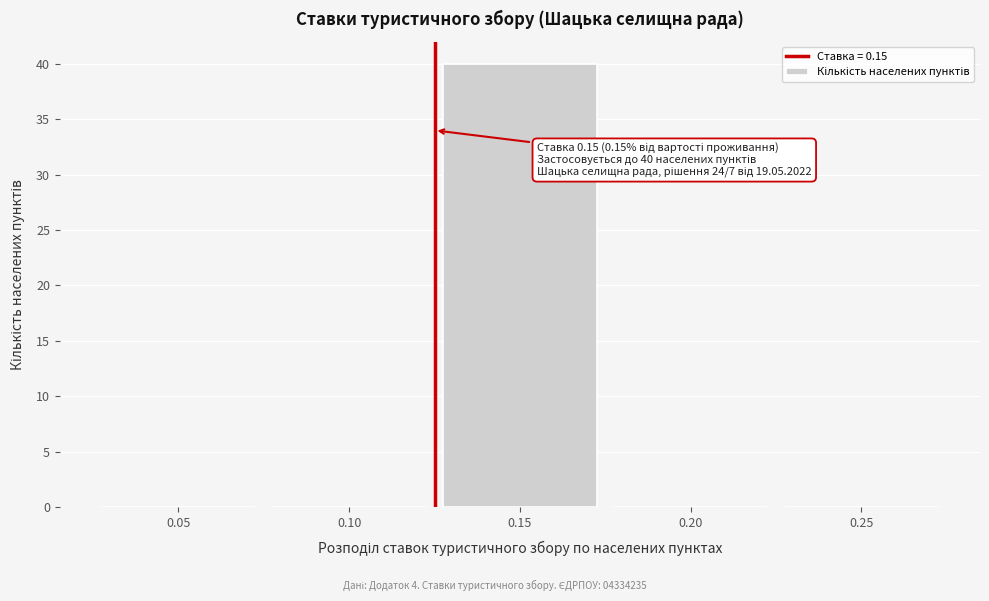

Reading left to right, extract all data points from this chart.

0.05=0	0.10=0	0.15=40	0.20=0	0.25=0